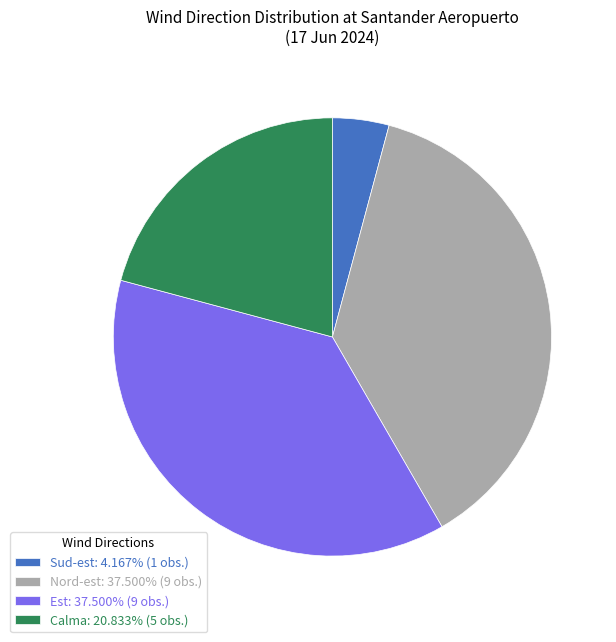

Does Nord-est: 37.500% (9 obs.) represent more than half of the total?

No